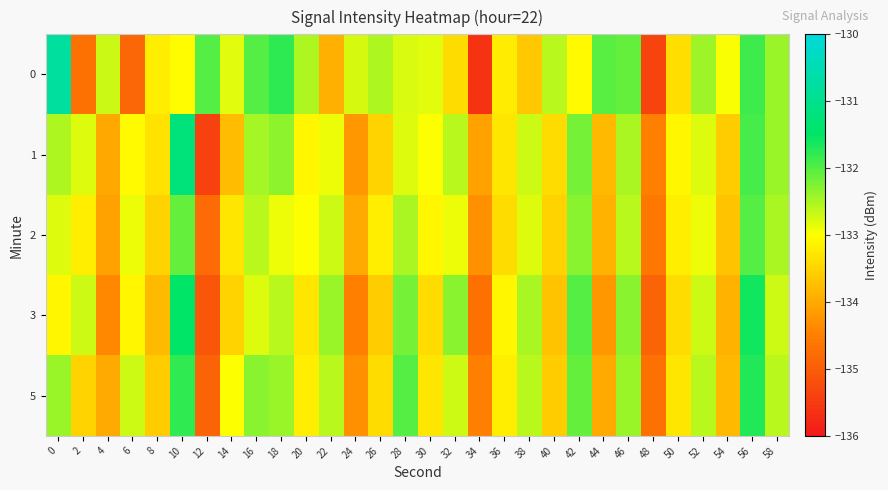

What is the total value across all series at 48?

-674.0